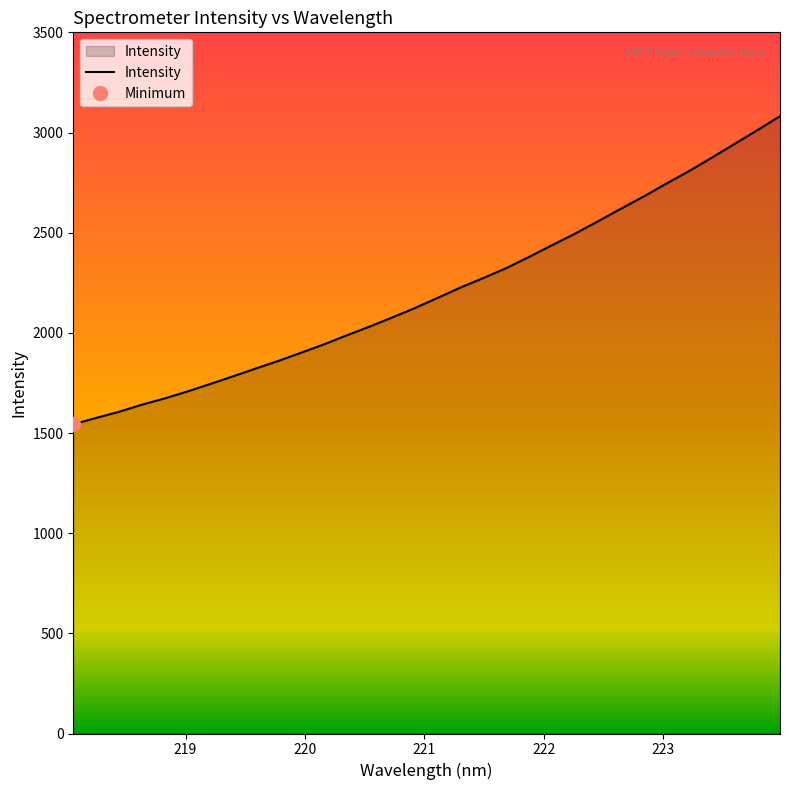

How many data points are less than 2175?

16